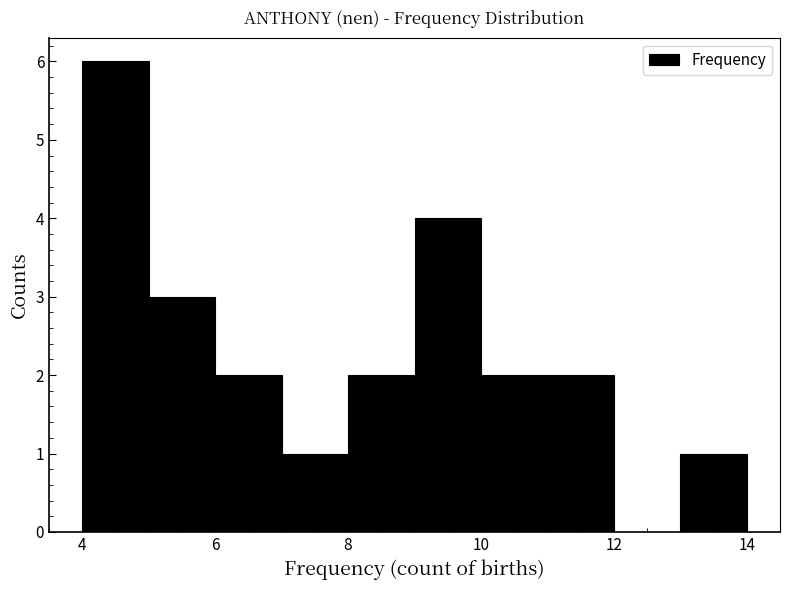

Reading left to right, list every bar in this chart as the range it spans on the x-axis followed by its height. The values are not printed on the chart, so give them approximately, as read against the axis.

4 to 5: 6
5 to 6: 3
6 to 7: 2
7 to 8: 1
8 to 9: 2
9 to 10: 4
10 to 11: 2
11 to 12: 2
12 to 13: 0
13 to 14: 1